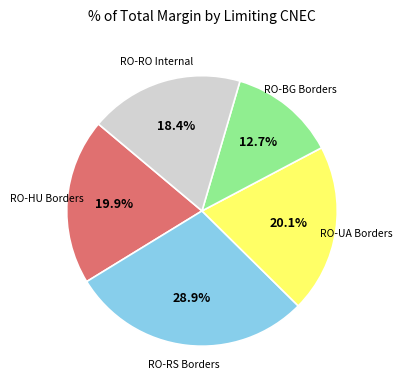

Is there any slice that represents more than half of the pie?

No